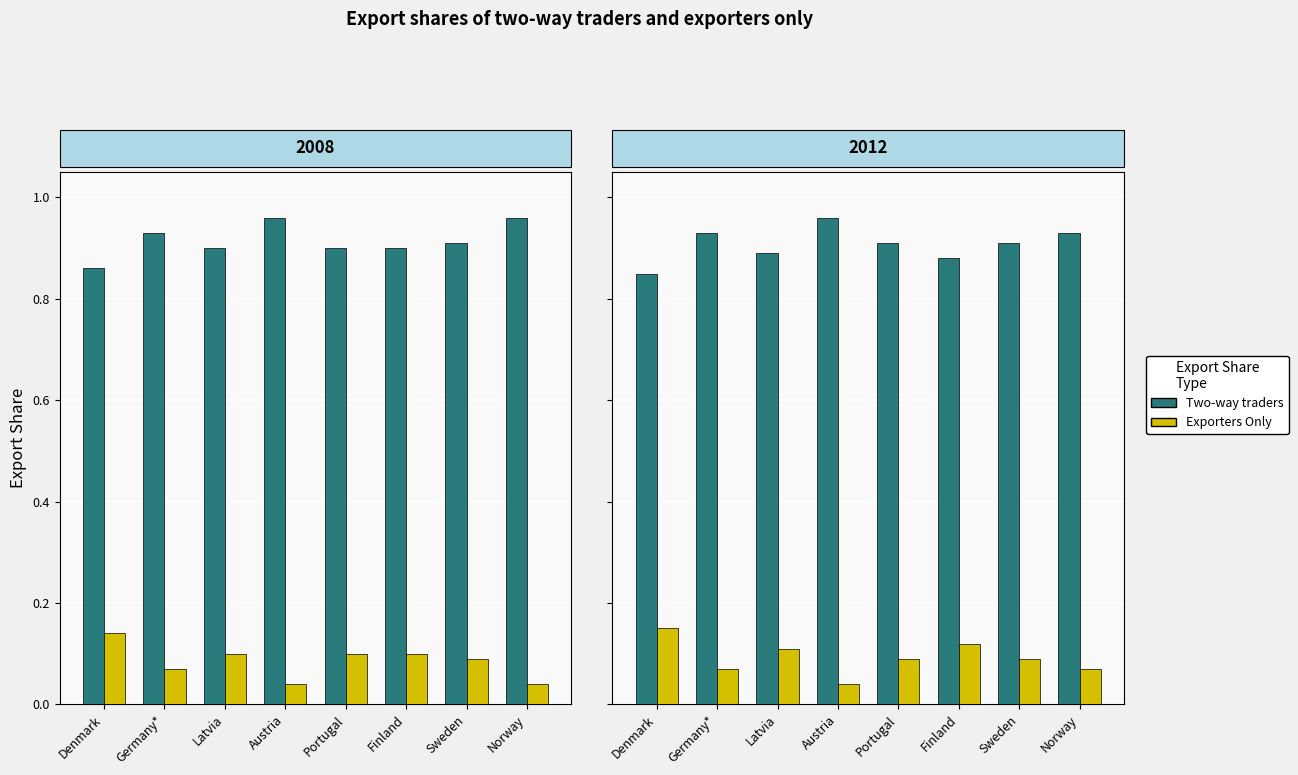

At which label is Two-way traders closest to 0?

Denmark